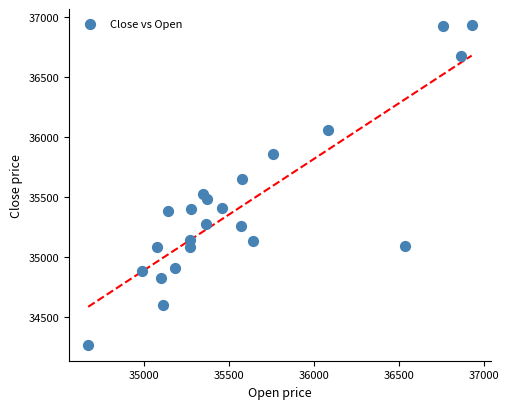

What is the range of X values (max minus min)?

2254